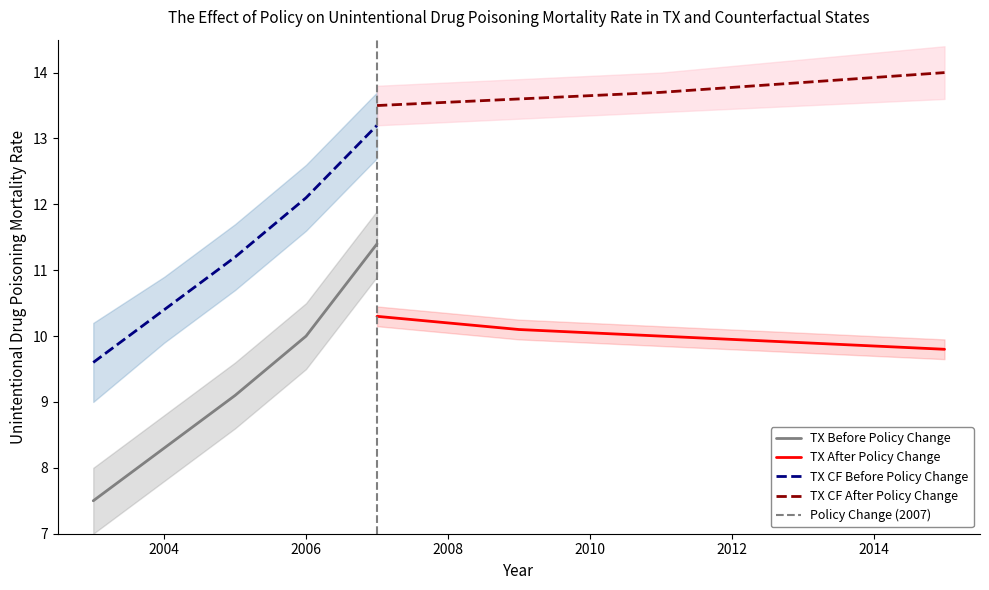

Reading right to left, list all the values displayed in this chart.

TX Before Policy Change: 11.4	10.0	9.1	8.3	7.5
TX After Policy Change: 9.8	9.9	10.0	10.1	10.3
TX CF Before Policy Change: 13.2	12.1	11.2	10.4	9.6
TX CF After Policy Change: 14.0	13.8	13.7	13.6	13.5